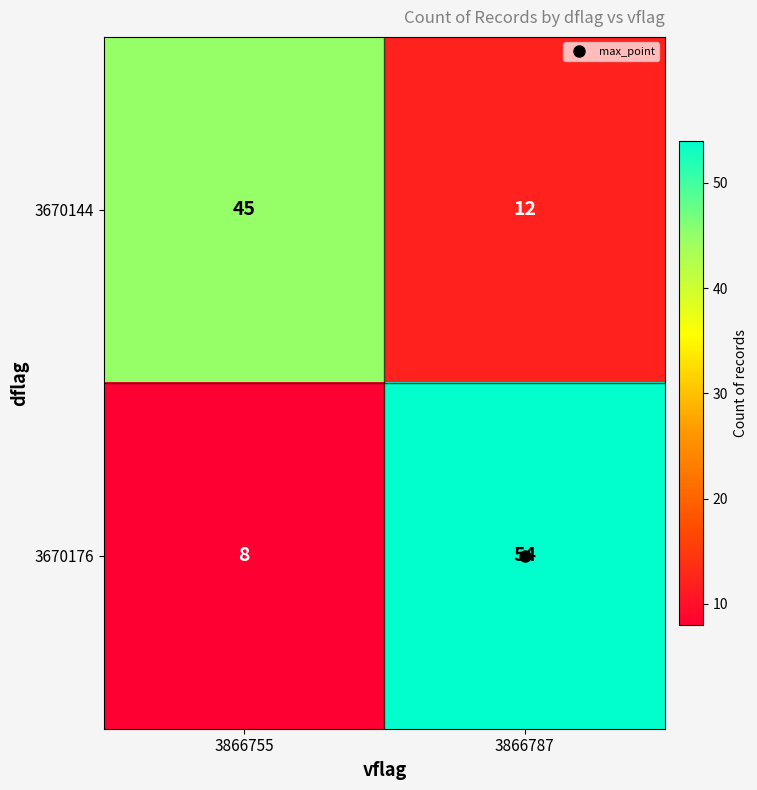

What is the difference between the 3670144 values at 3866755 and 3866787?

33